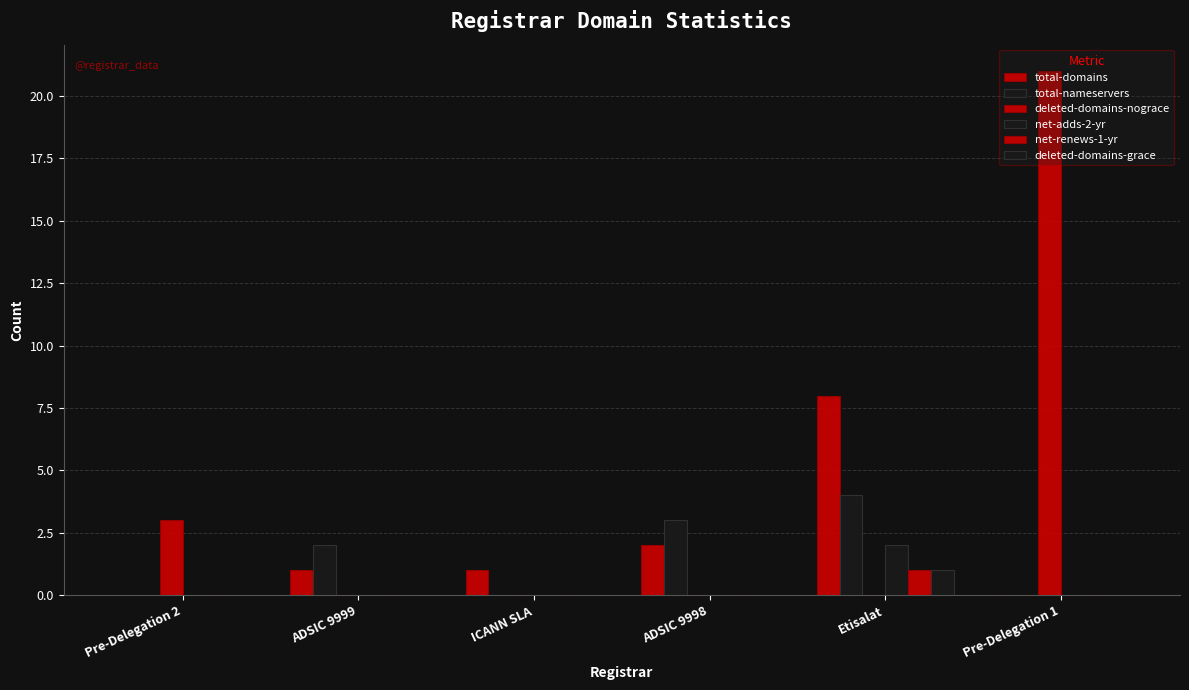

Reading left to right, what are all the values shown in this chart?

total-domains: 0	1	1	2	8	0
total-nameservers: 0	2	0	3	4	0
deleted-domains-nograce: 3	0	0	0	0	21
net-adds-2-yr: 0	0	0	0	2	0
net-renews-1-yr: 0	0	0	0	1	0
deleted-domains-grace: 0	0	0	0	1	0